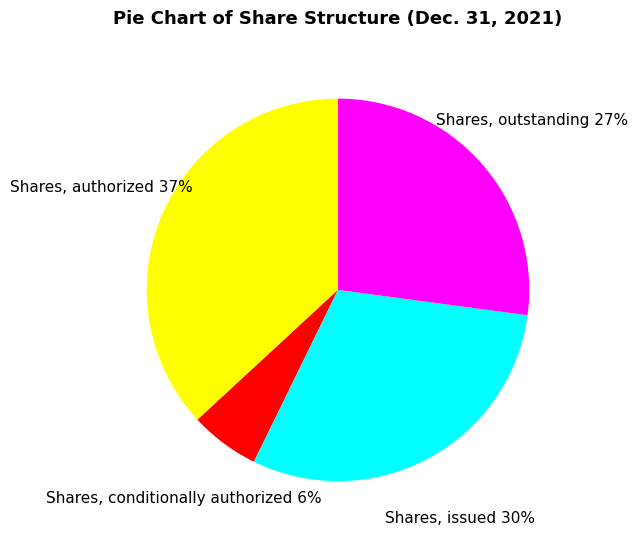

How many segments does this pie chart have?

4